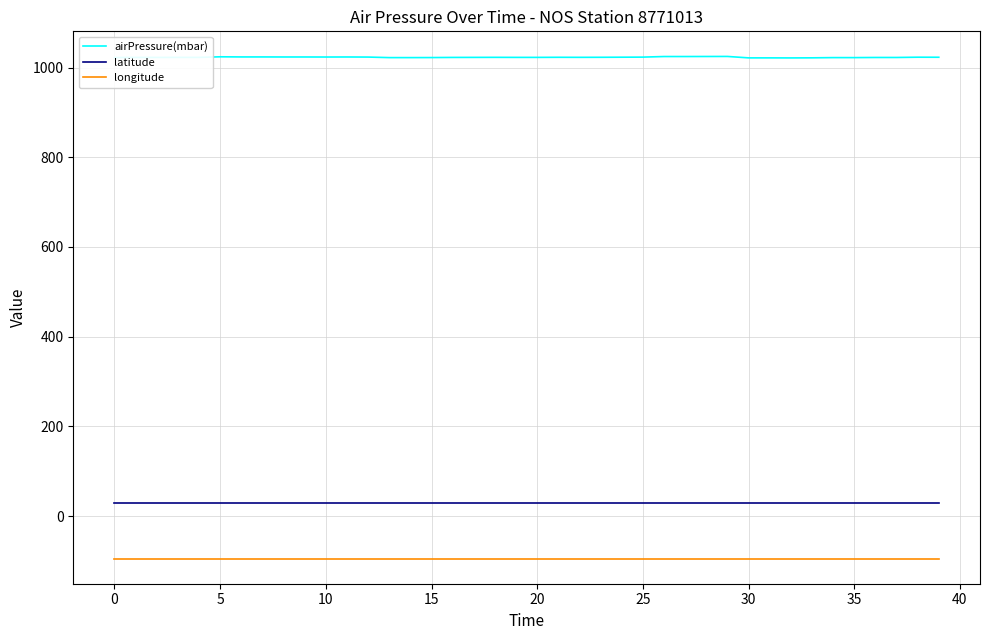

Which series has the largest total across all categories?

airPressure(mbar)